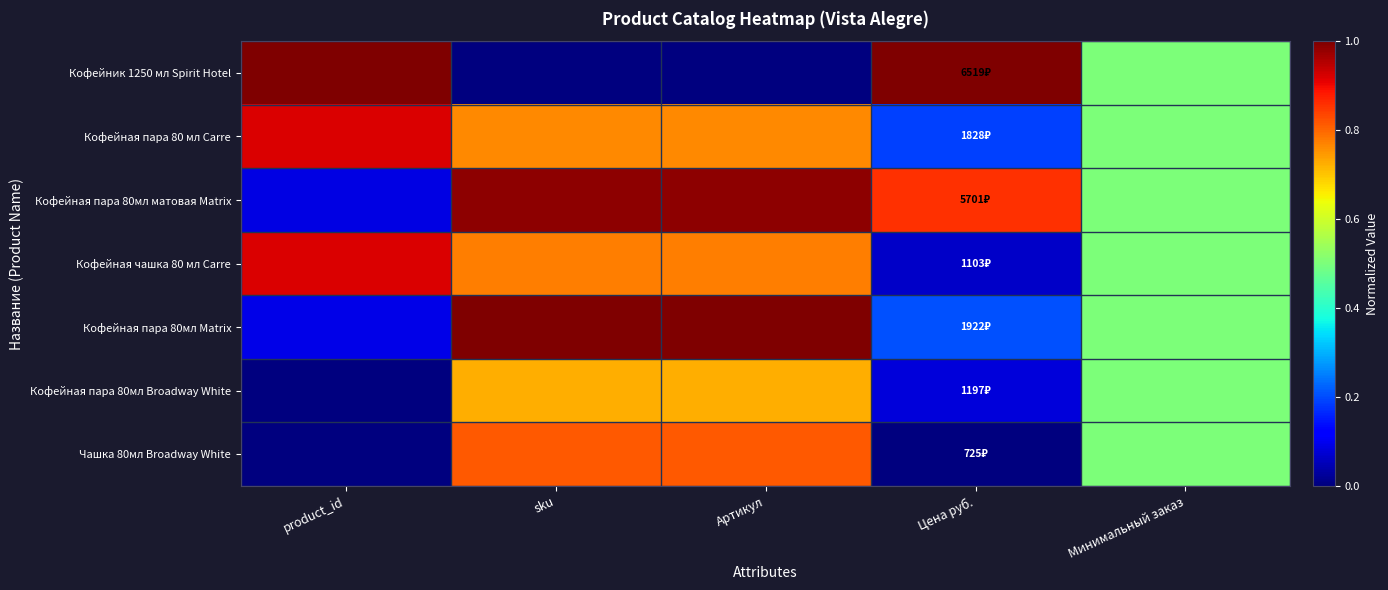

Rank the series by their maximum value, from highest to lowest.

Кофейник 1250 мл Spirit Hotel, Кофейная пара 80мл Matrix, Кофейная пара 80мл матовая Matrix, Кофейная чашка 80 мл Carre, Кофейная пара 80 мл Carre, Чашка 80мл Broadway White, Кофейная пара 80мл Broadway White